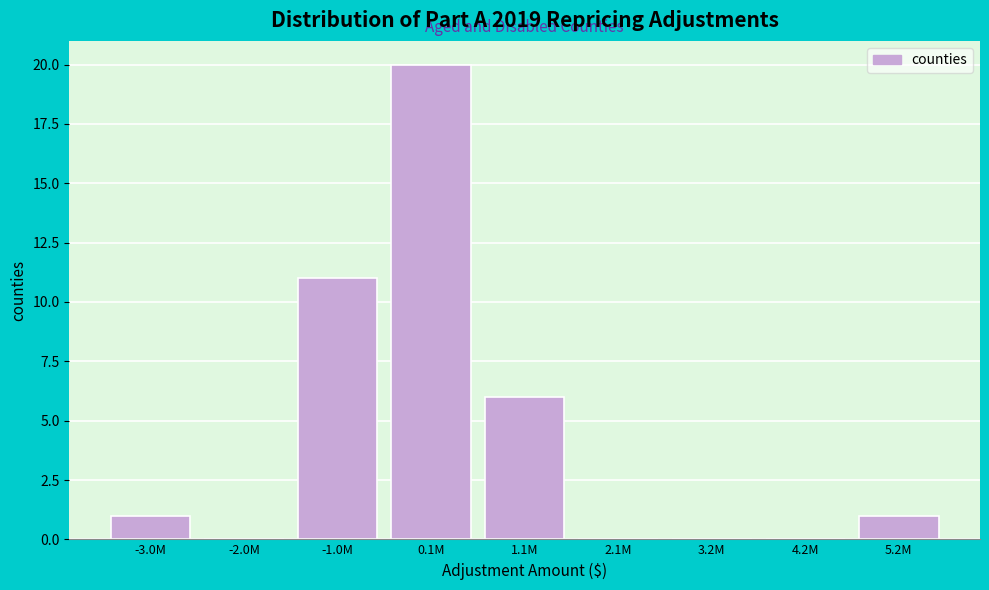

Reading left to right, list all the values displayed in this chart.

-3.0M=1	-2.0M=0	-1.0M=11	0.1M=20	1.1M=6	2.1M=0	3.2M=0	4.2M=0	5.2M=1